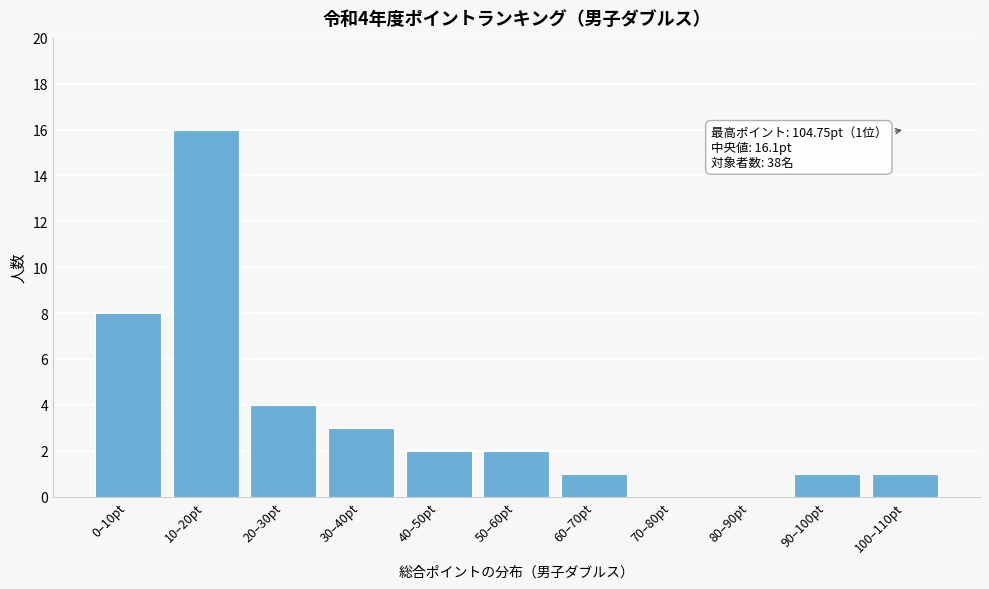

Reading left to right, what are all the values shown in this chart?

0–10pt=8	10–20pt=16	20–30pt=4	30–40pt=3	40–50pt=2	50–60pt=2	60–70pt=1	70–80pt=0	80–90pt=0	90–100pt=1	100–110pt=1